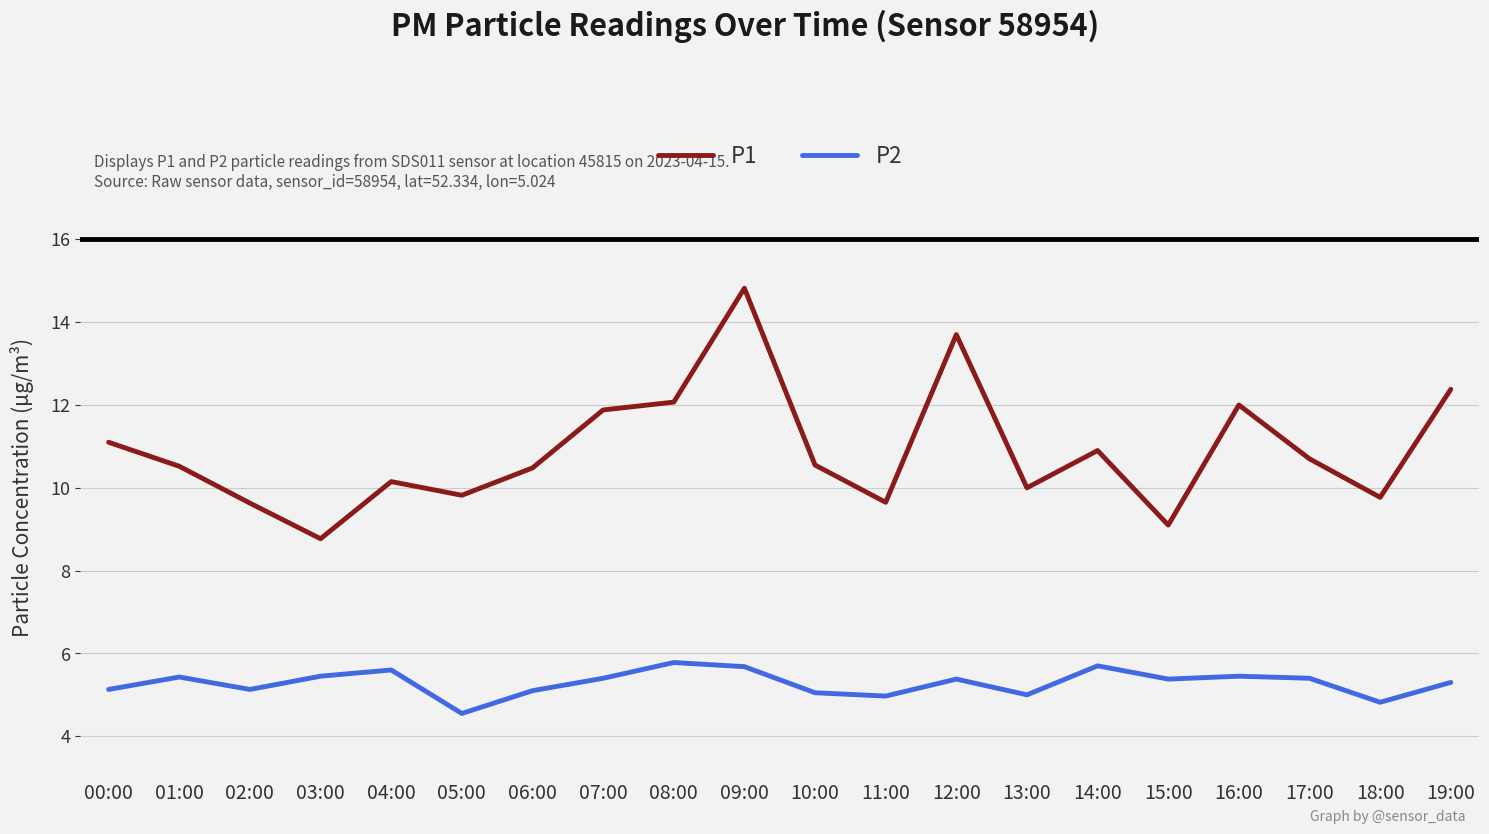

True or false: P2 and P1 cross at least once.

False